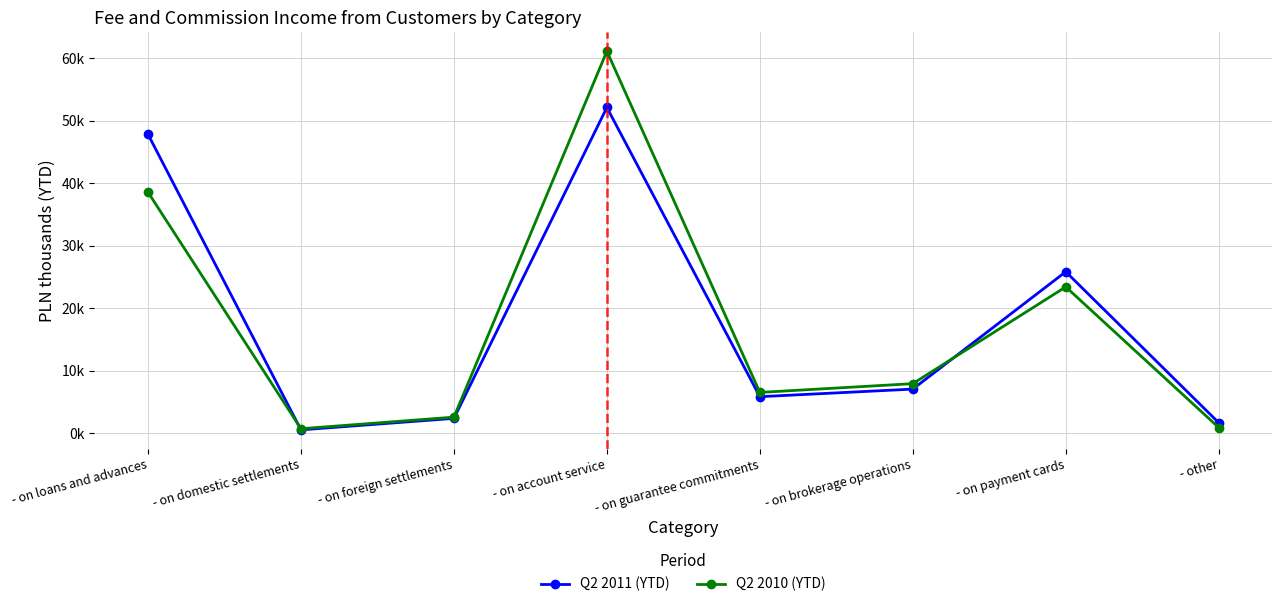

True or false: Q2 2010 (YTD) has more than 0 interior local peaks.

True